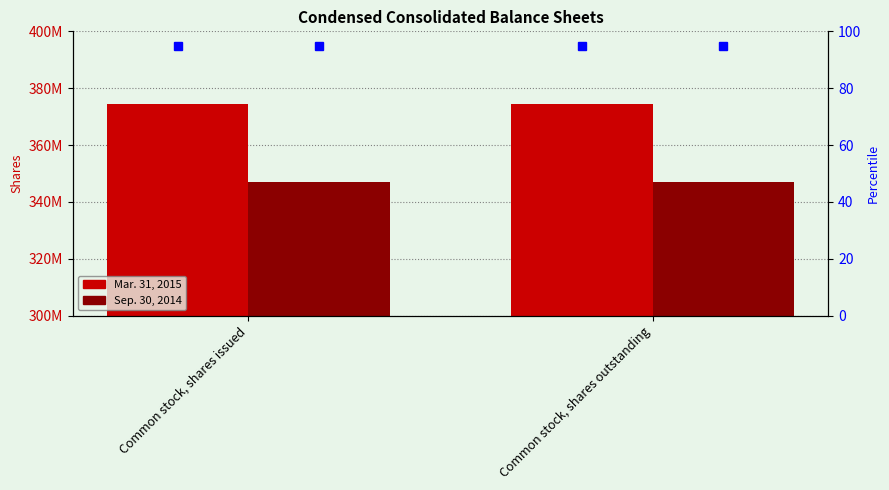

At which label is Sep. 30, 2014 closest to 346862500?

Common stock, shares issued